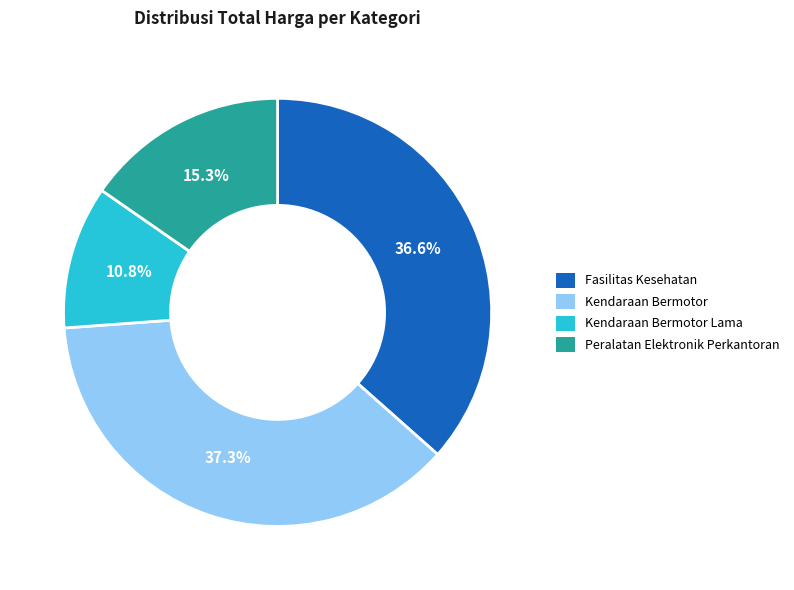

Does any single category account for the majority?

No